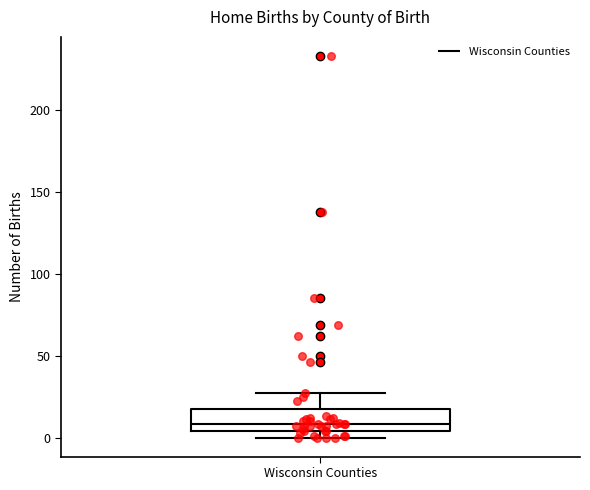

Transcribe this box plot: give where the median line is, the range the box spans, and where the two whiskers end, as read against the y-axis. The values are not printed on the chart, so give them approximately, as read against the axis.

median 10, box 5 to 20, whiskers 0 to 25